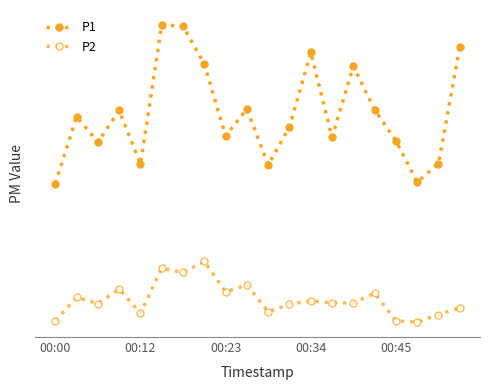

True or false: P2 and P1 intersect in this chart.

False